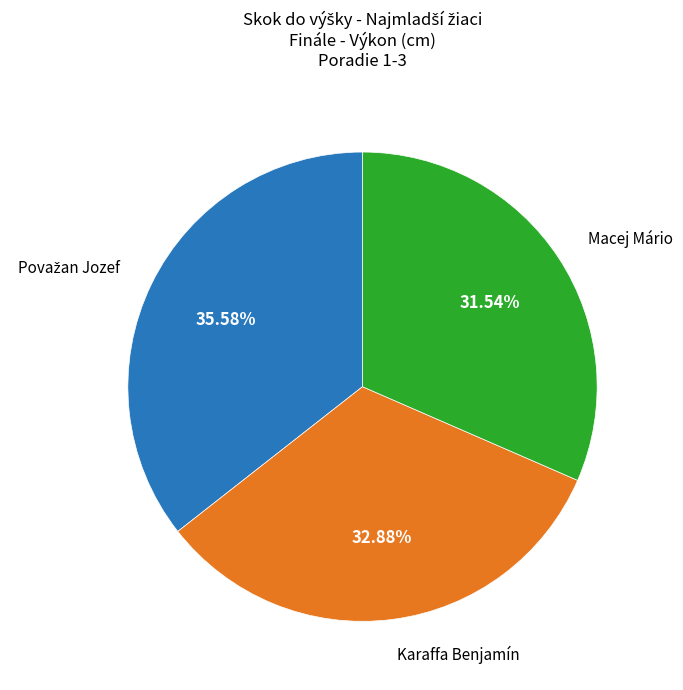

Is there a majority slice in this chart?

No